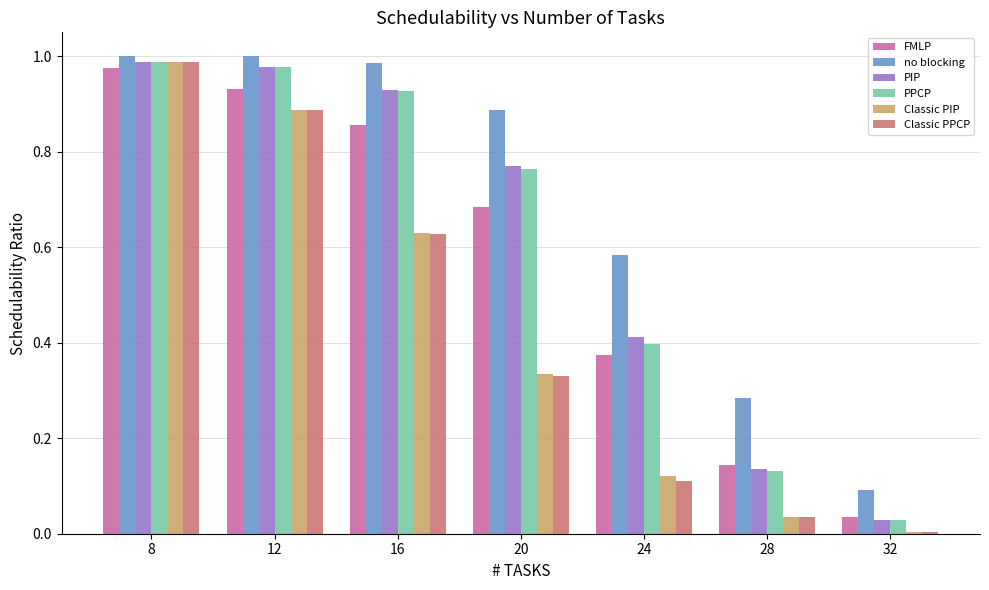

Which series changed the most between 28 and 32?

no blocking